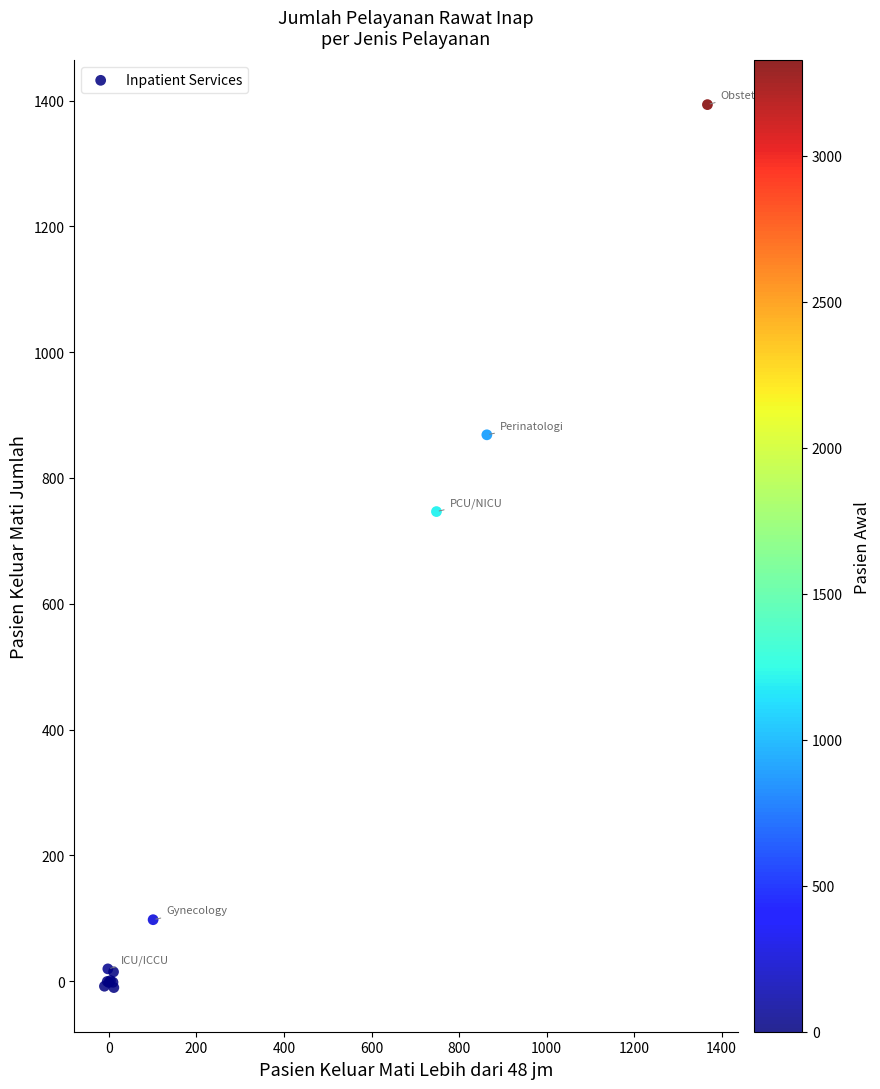

What Y value in the scatter plot is closest to 691?

746.5